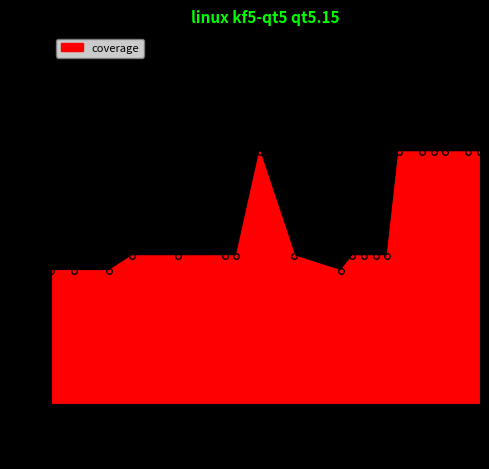

What is the minimum value shown in the chart?

9